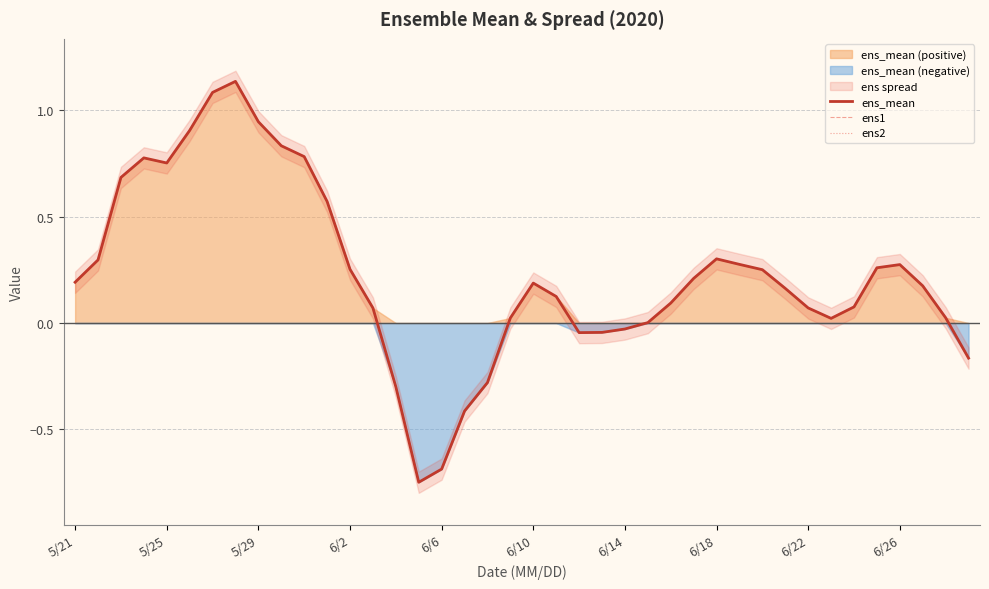

Reading left to right, transcribe all the data shown in this chart.

ens_mean: 0.2	0.3	0.7	0.8	0.8	0.9	1.1	1.1	0.9	0.8	0.8	0.6	0.3	0.1	-0.3	-0.7	-0.7	-0.4	-0.3	0.0	0.2	0.1	-0.0	-0.0	-0.0	0.0	0.1	0.2	0.3	0.3	0.3	0.2	0.1	0.0	0.1	0.3	0.3	0.2	0.0	-0.2
ens1: 0.2	0.3	0.7	0.8	0.8	0.9	1.1	1.1	0.9	0.8	0.8	0.6	0.3	0.1	-0.3	-0.7	-0.7	-0.4	-0.3	0.0	0.2	0.1	-0.0	-0.0	-0.0	0.0	0.1	0.2	0.3	0.3	0.3	0.2	0.1	0.0	0.1	0.3	0.3	0.2	0.0	-0.2
ens2: 0.2	0.3	0.7	0.8	0.8	0.9	1.1	1.1	0.9	0.8	0.8	0.6	0.3	0.1	-0.3	-0.7	-0.7	-0.4	-0.3	0.0	0.2	0.1	-0.0	-0.0	-0.0	0.0	0.1	0.2	0.3	0.3	0.3	0.2	0.1	0.0	0.1	0.3	0.3	0.2	0.0	-0.2